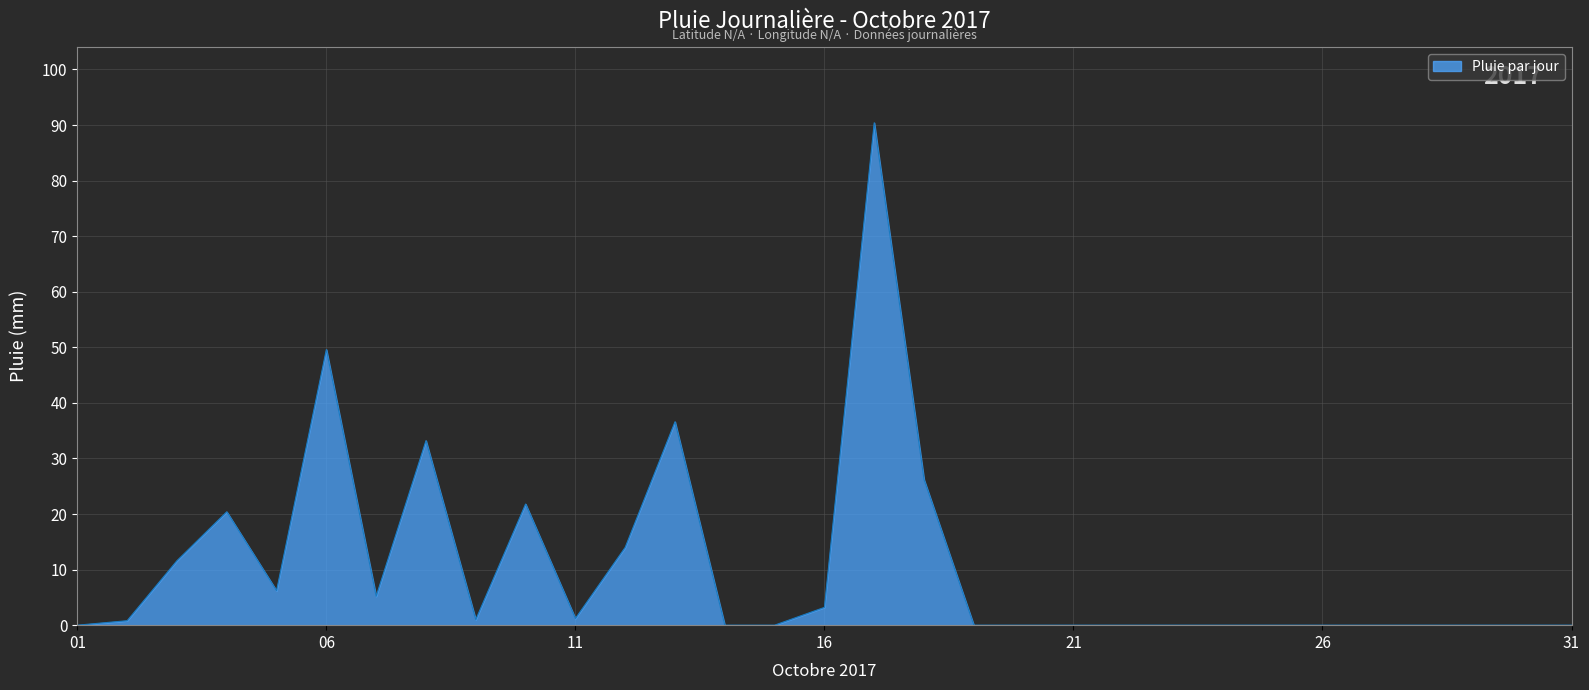

What is the greatest value displayed?

90.4